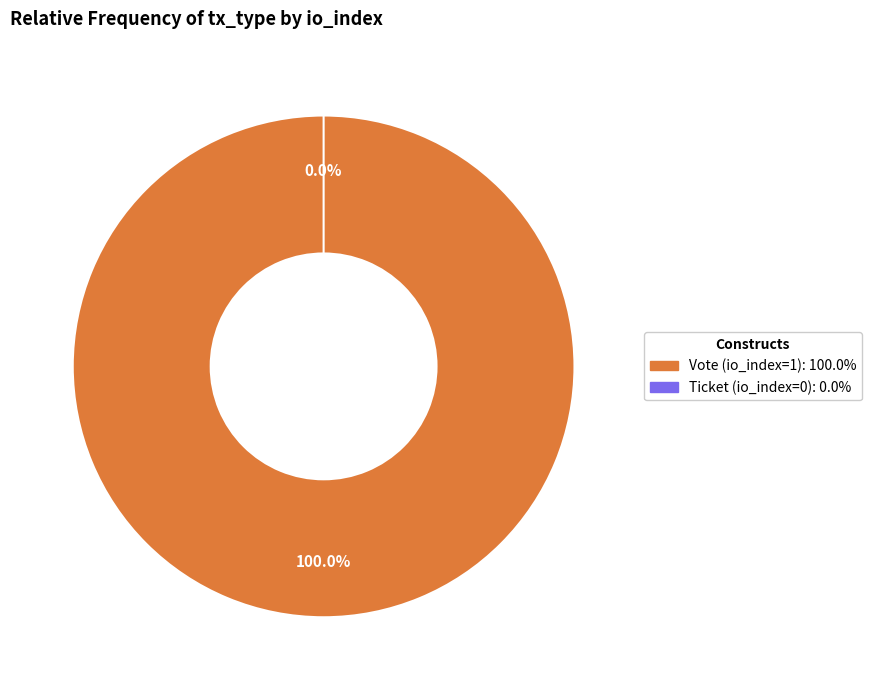

Does Vote (io_index=1) represent more than half of the total?

Yes